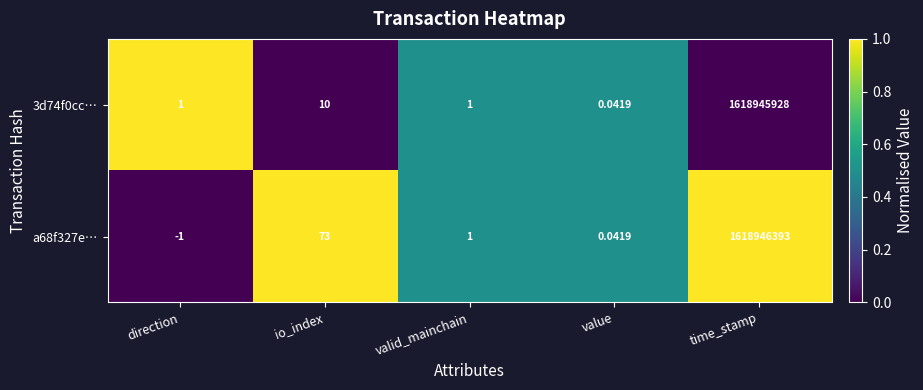

Where does the a68f327e… series first go above 1?

io_index